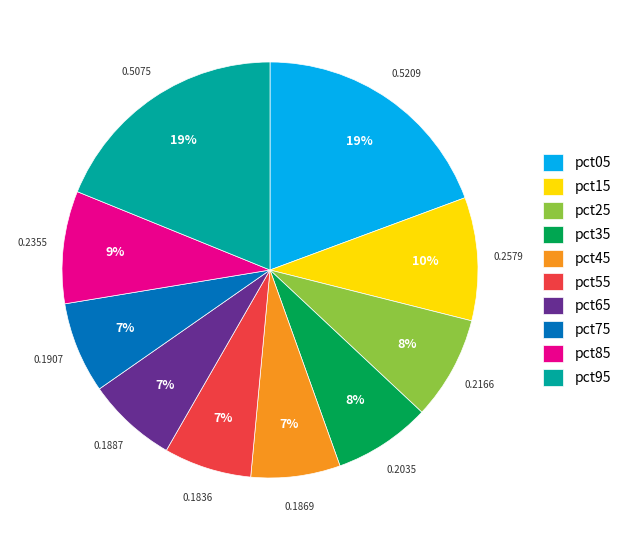

How many segments does this pie chart have?

10